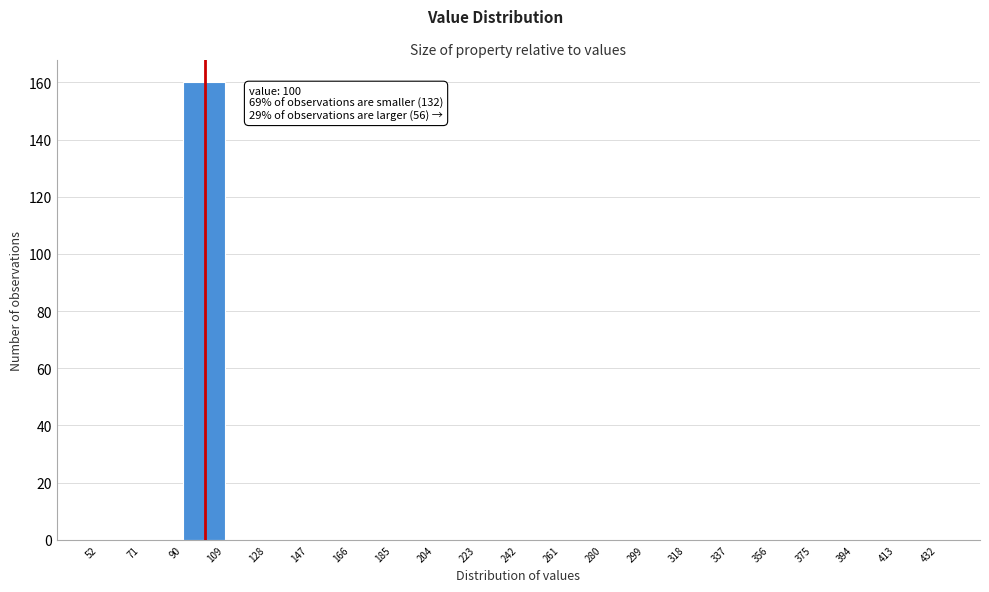

Which range on the x-axis has the tallest bar?

90 to 109